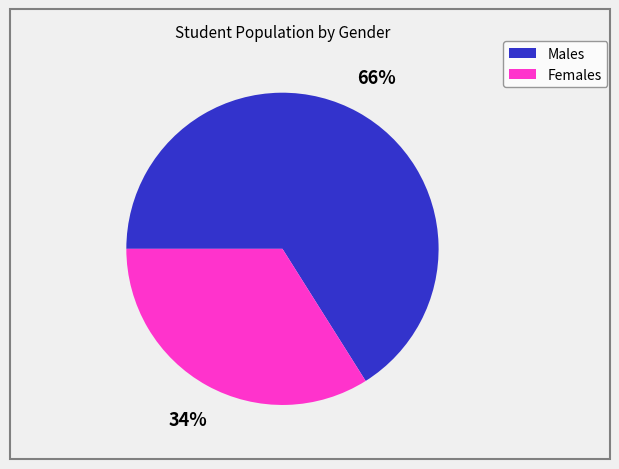

Count the number of slices in the pie.

2